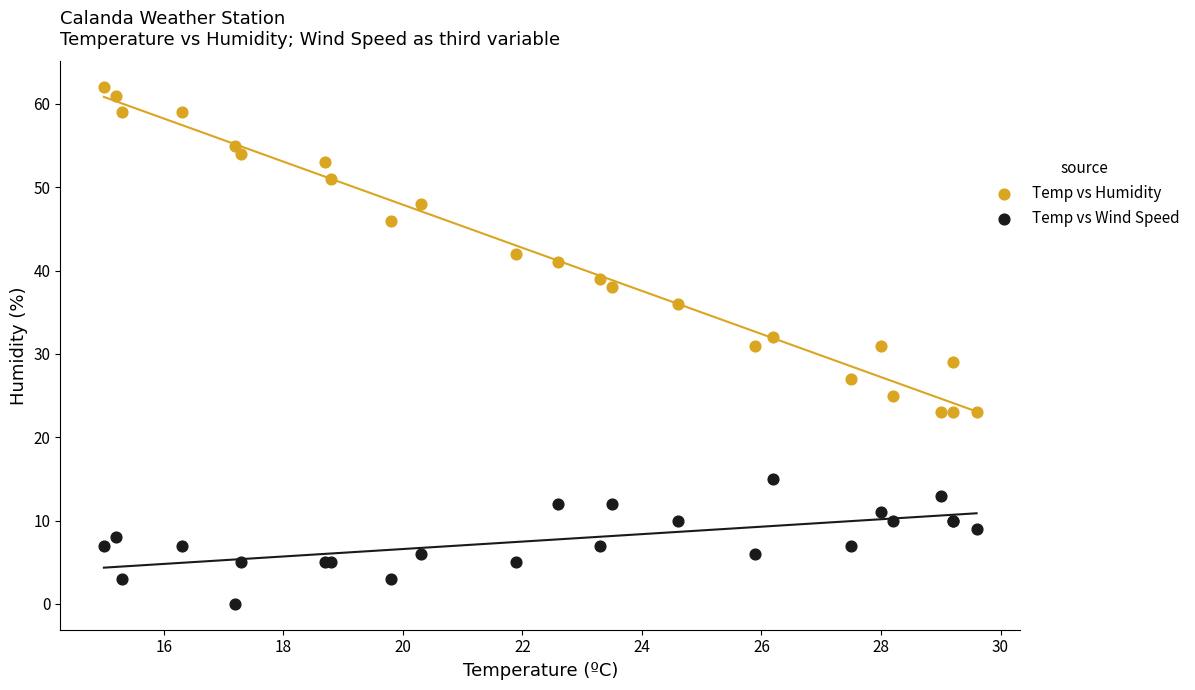

Which series contains the highest Y value?

Temp vs Humidity